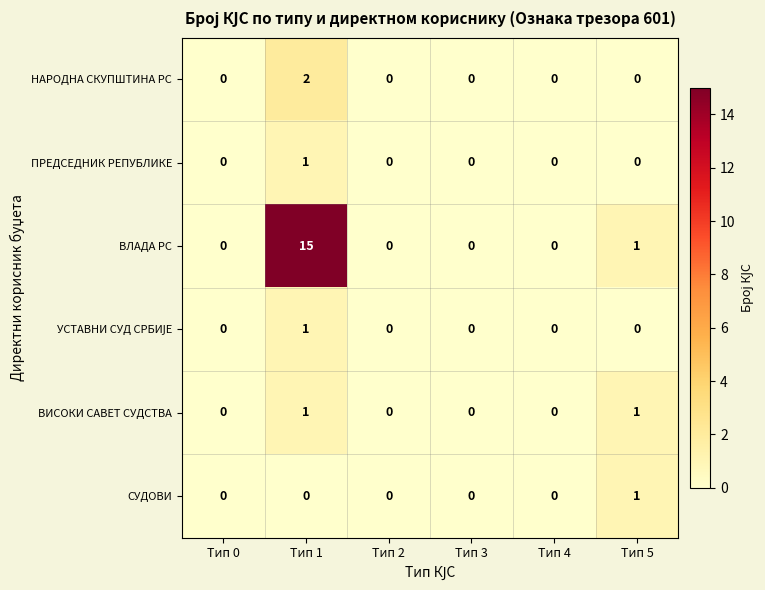

Count the number of categories in the chart.

6